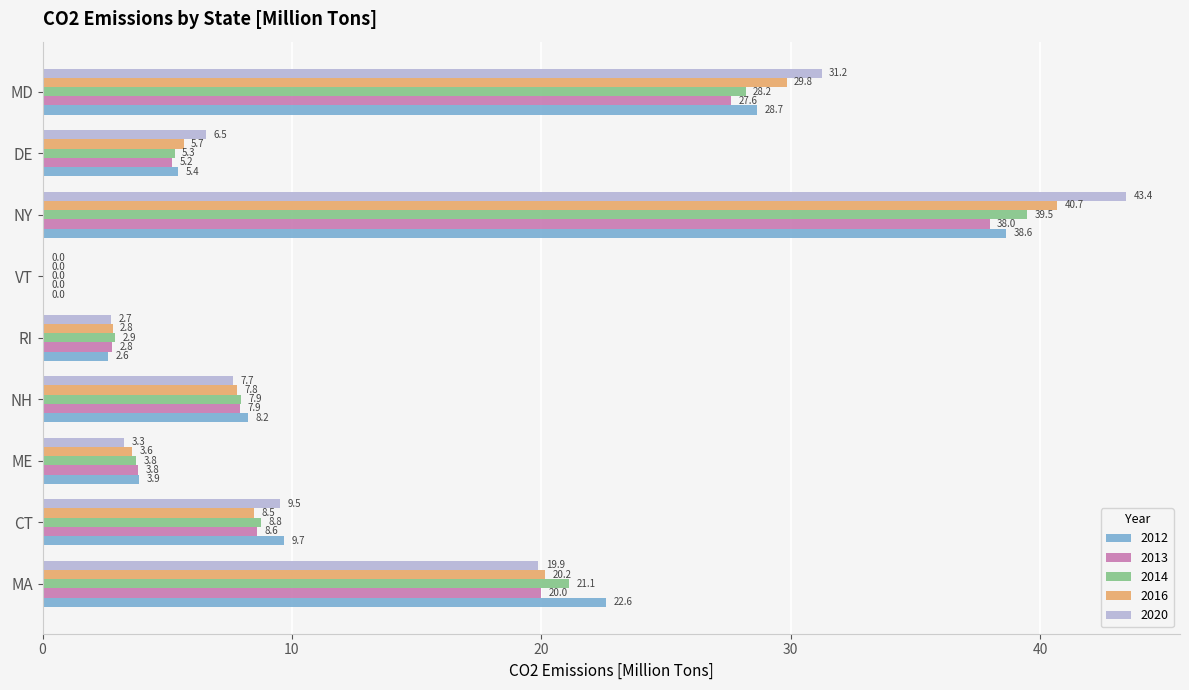

Is it true that 2012 equals 9.7 at CT?

True